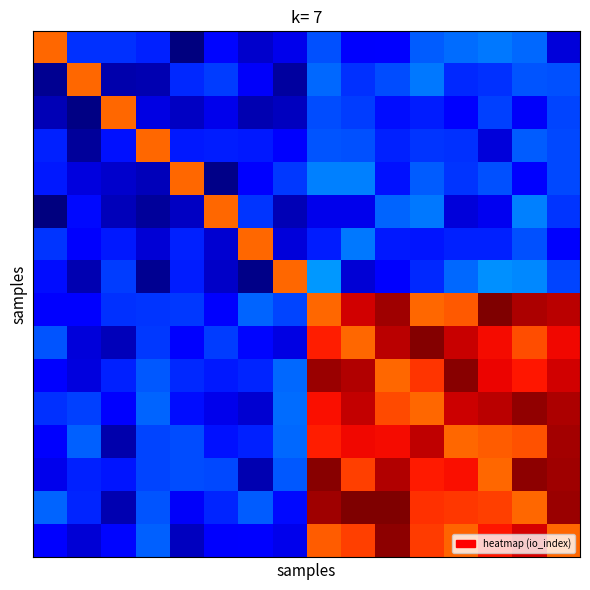

What is the smallest value displayed?

-0.8